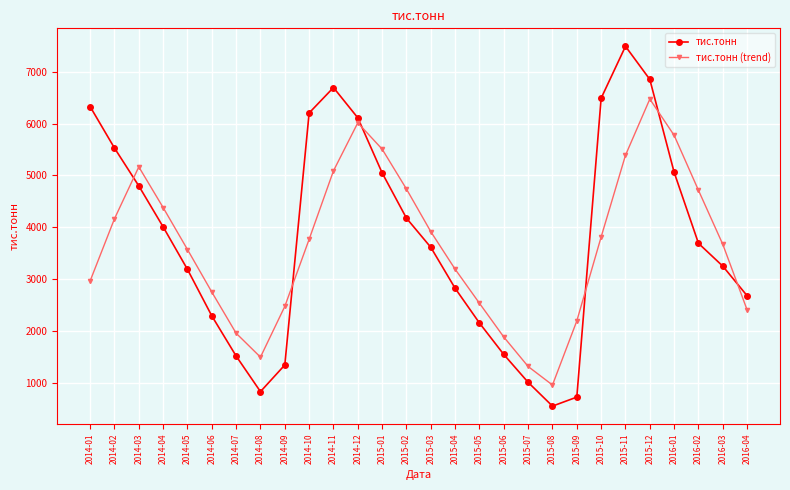

What is the label of the 19th point from the right?

2014-10